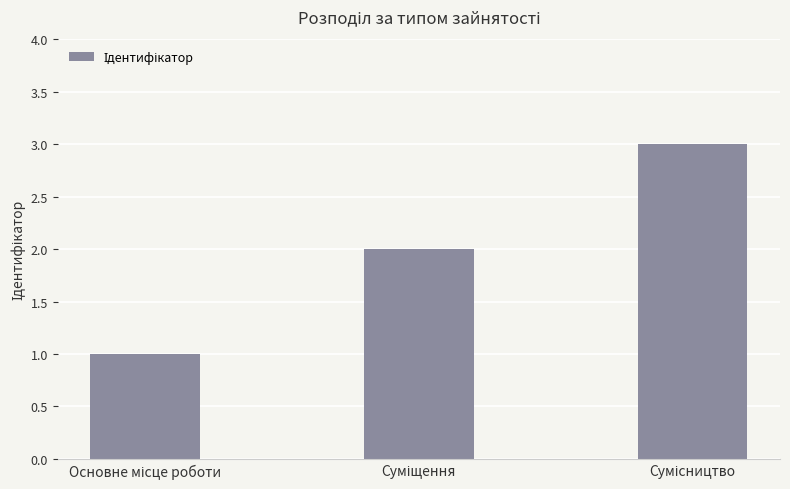

What is the maximum value shown in the chart?

3